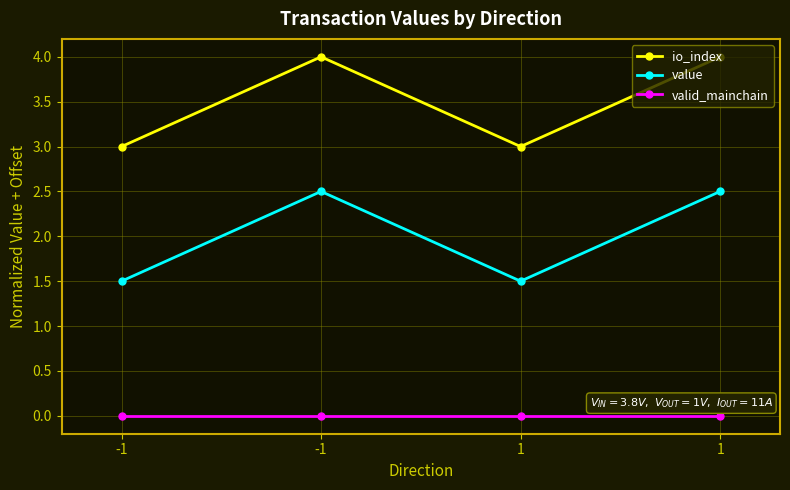

Which series has the widest spread of values?

io_index